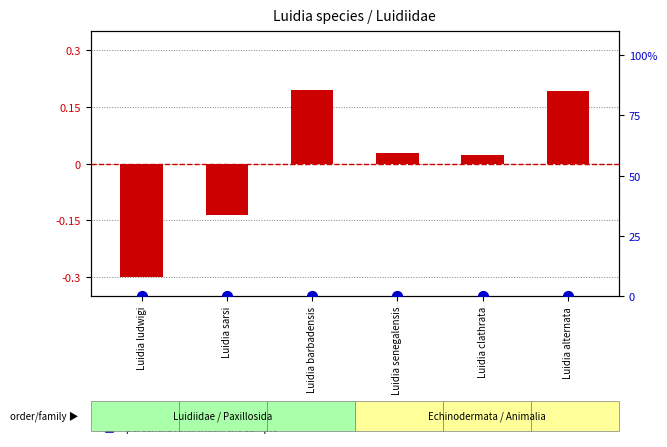

Which series has the largest total across all categories?

transformed count